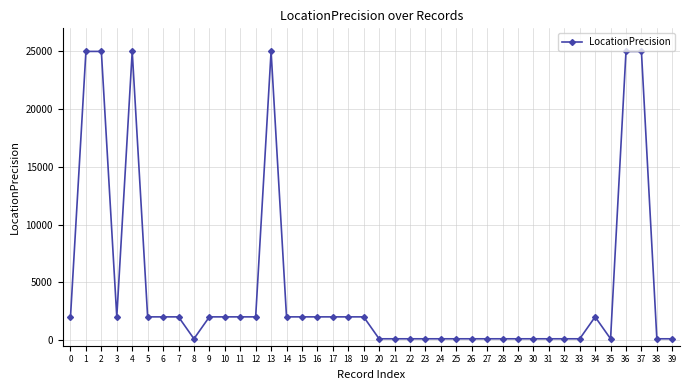

Which has a higher value, 6 or 2?

2